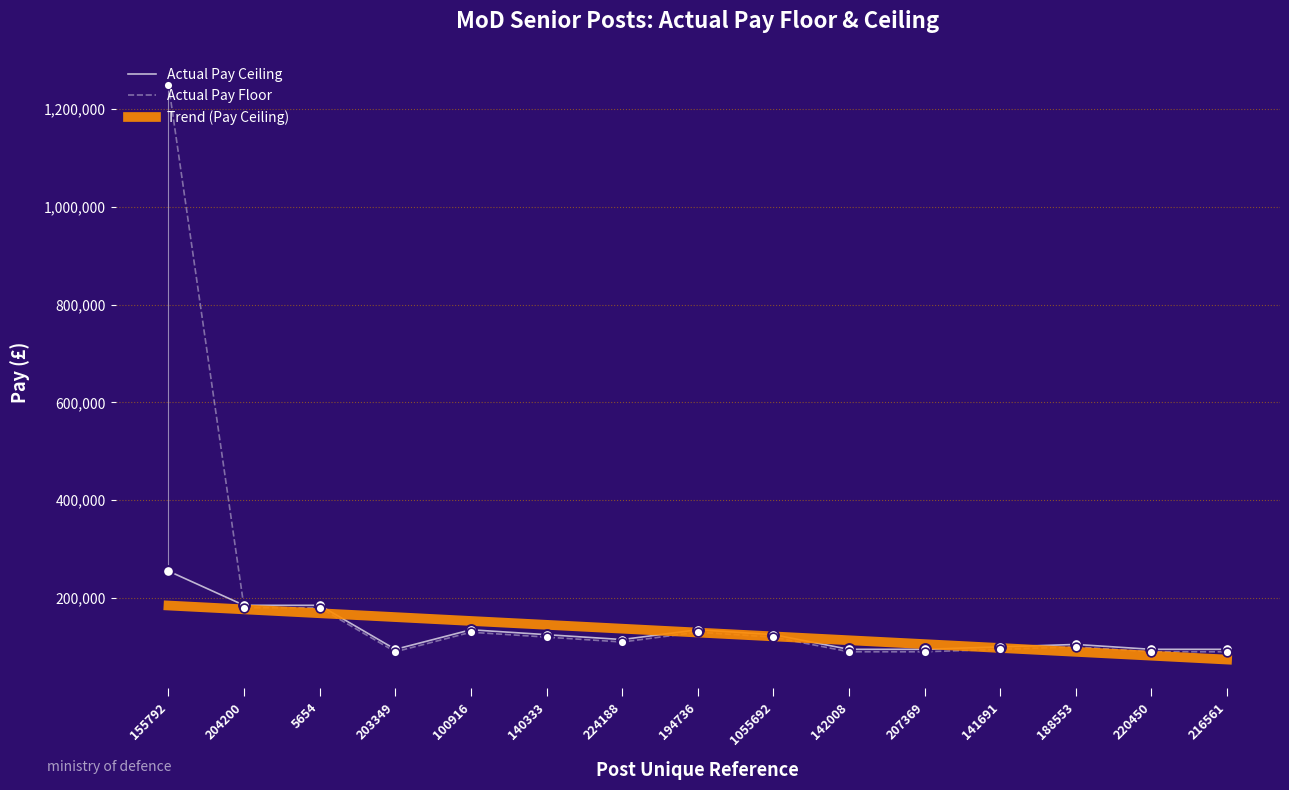

At which category is the sum across all series the highest?

155792